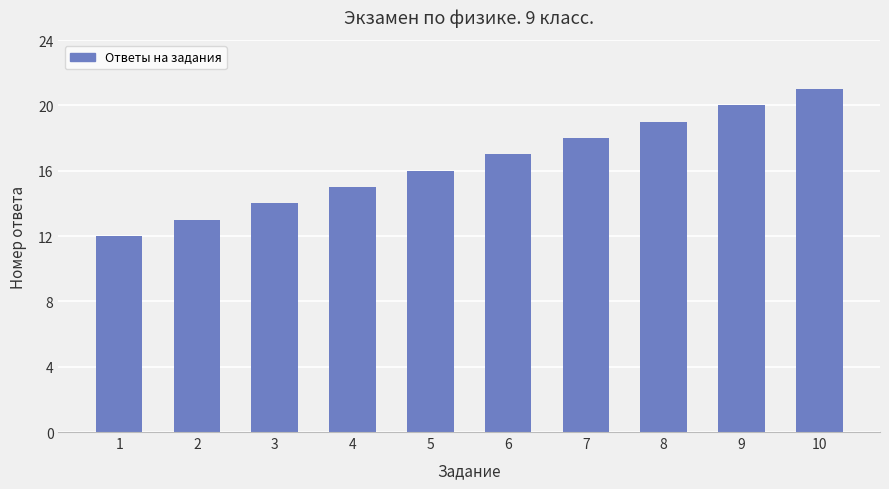

Rank the categories by value from lowest to highest.

1, 2, 3, 4, 5, 6, 7, 8, 9, 10